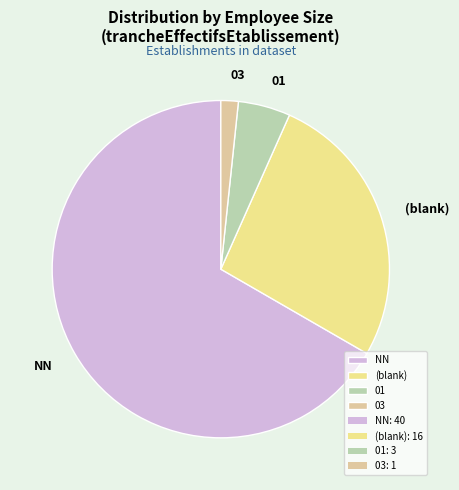

Count the number of slices in the pie.

4